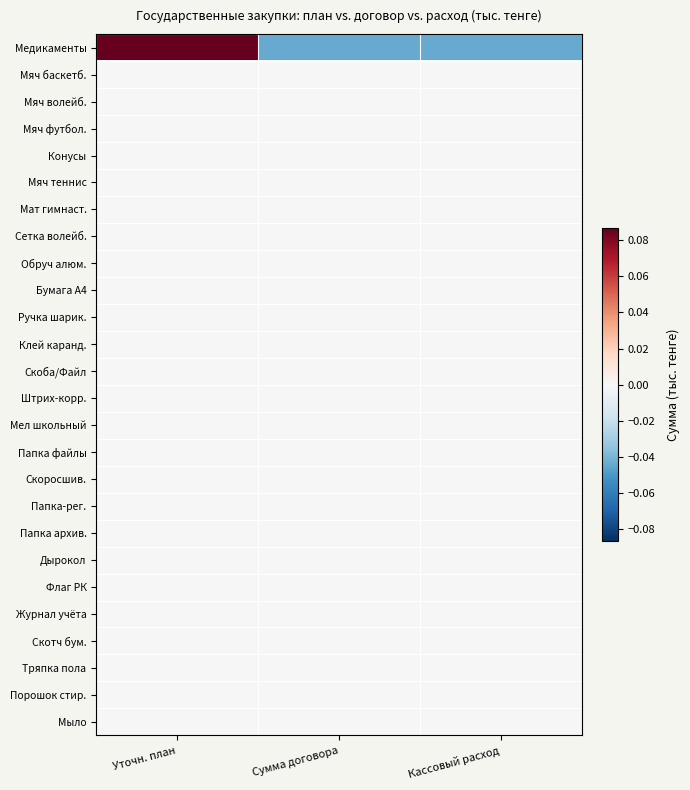

Count the number of data series in this chart.

26